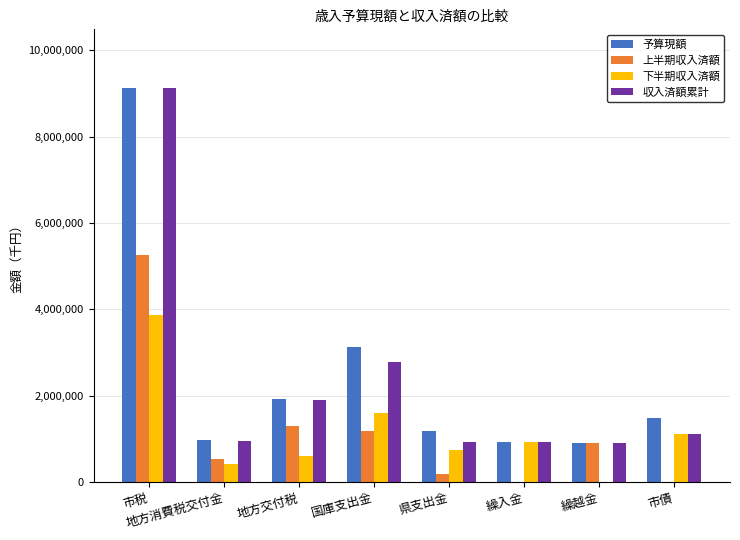

Read the 収入済額累計 value at 市債.

1098300